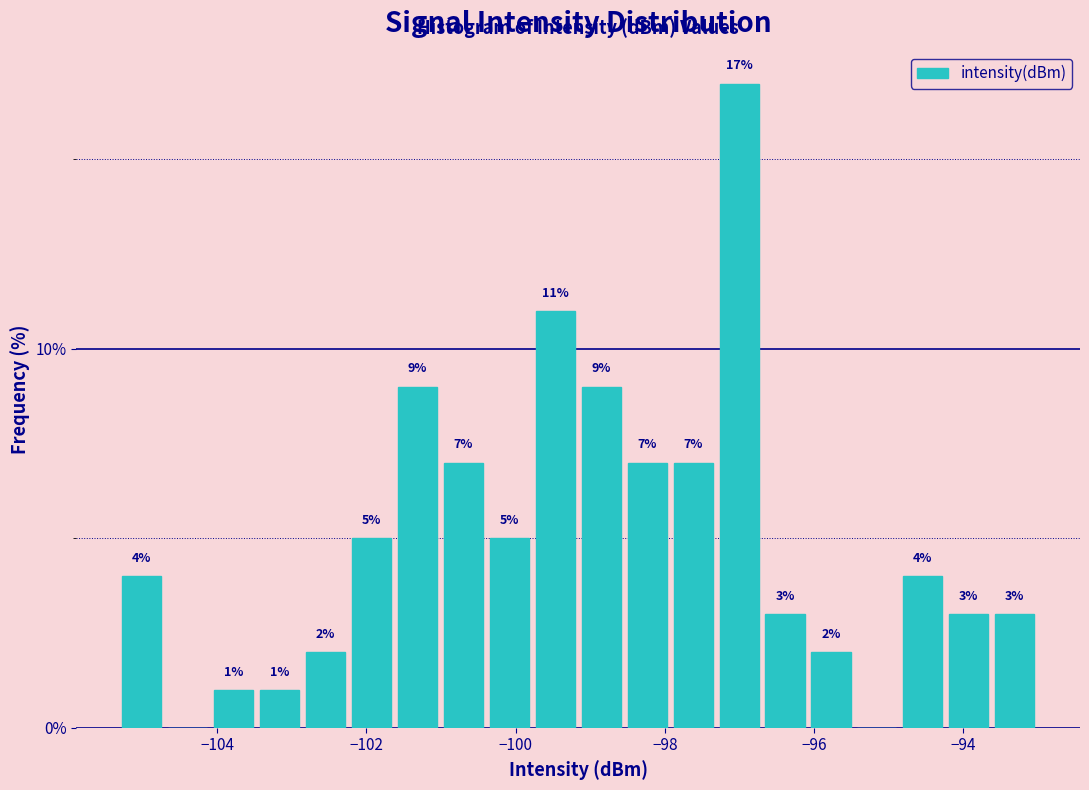

Read against the x-axis, roughly where is the centre of the tallest bar?

-97.0